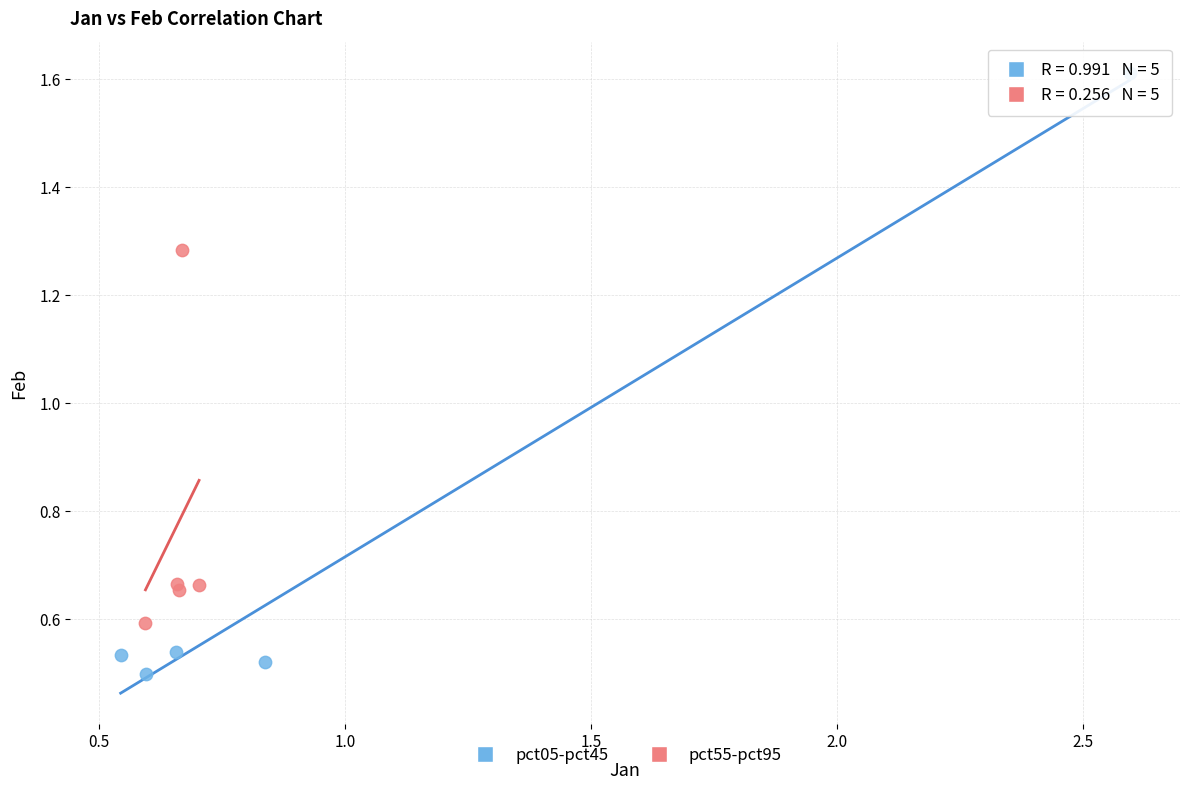

Which series has the widest spread of Y values?

pct05-pct45